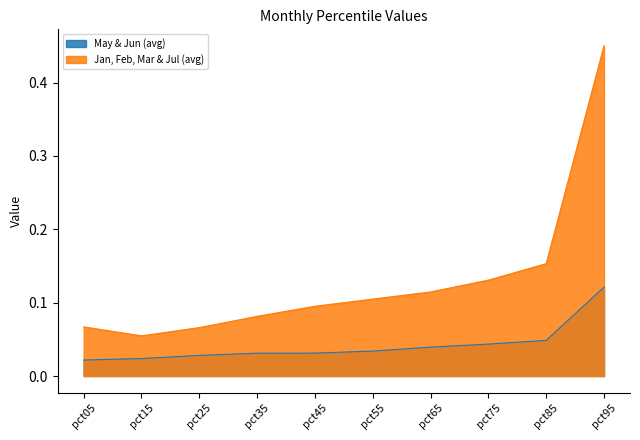

Which series has the largest range (max minus min)?

Jan, Feb, Mar & Jul (avg)